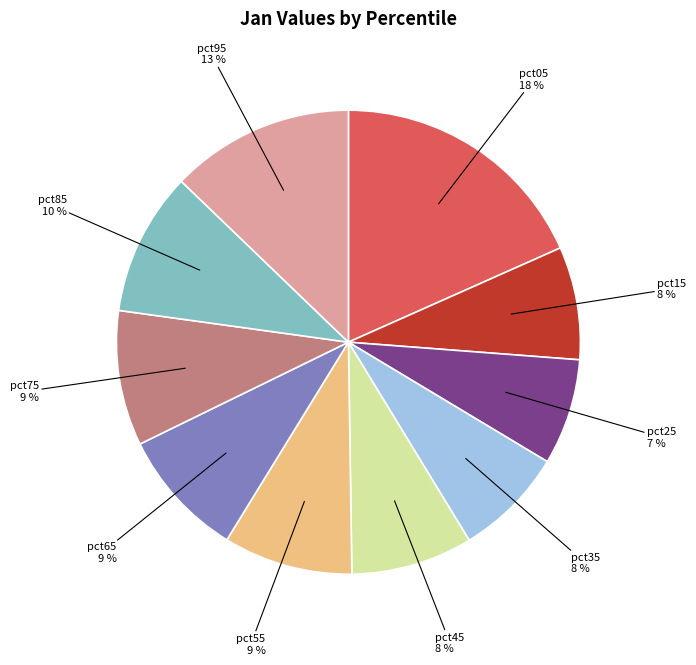

Between pct25 and pct95, which is larger?

pct95